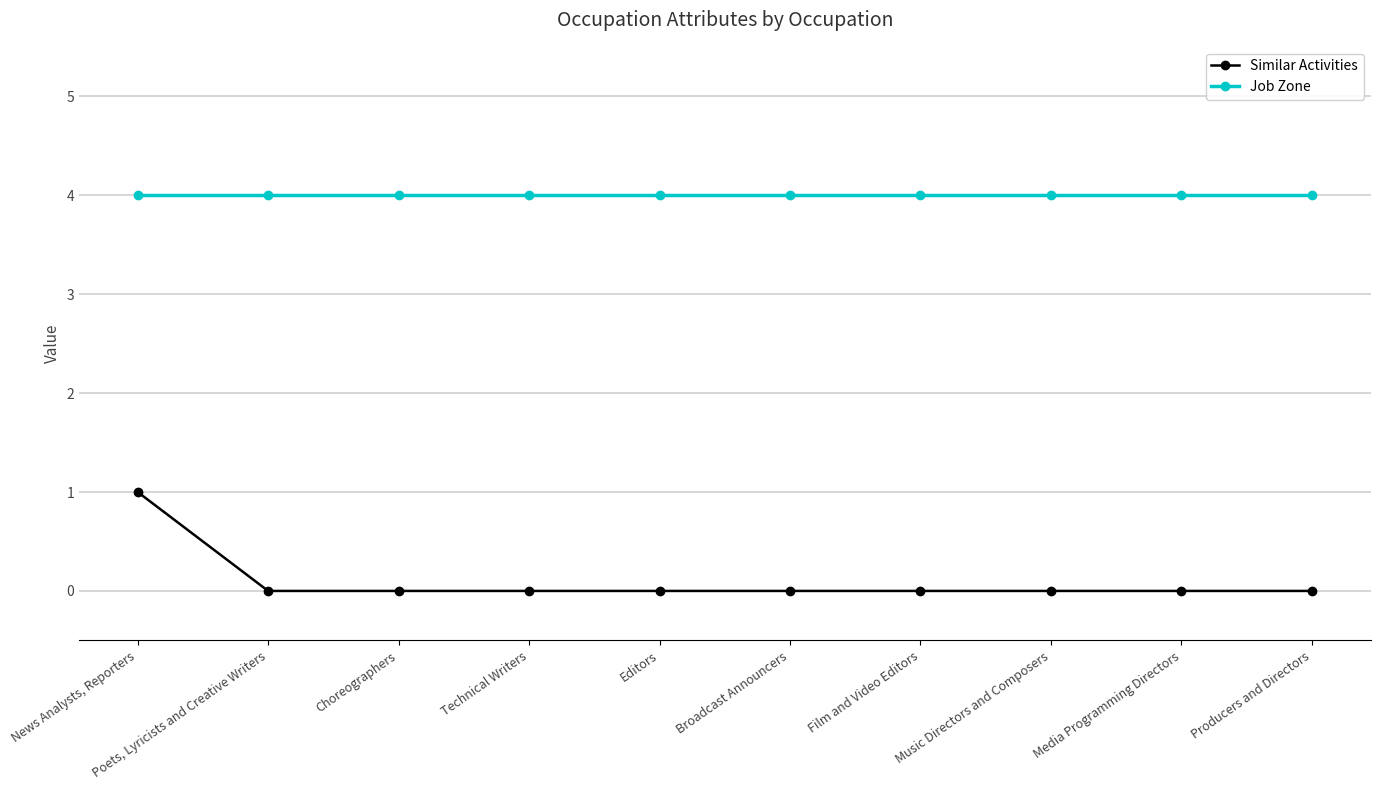

True or false: Job Zone and Similar Activities intersect in this chart.

False